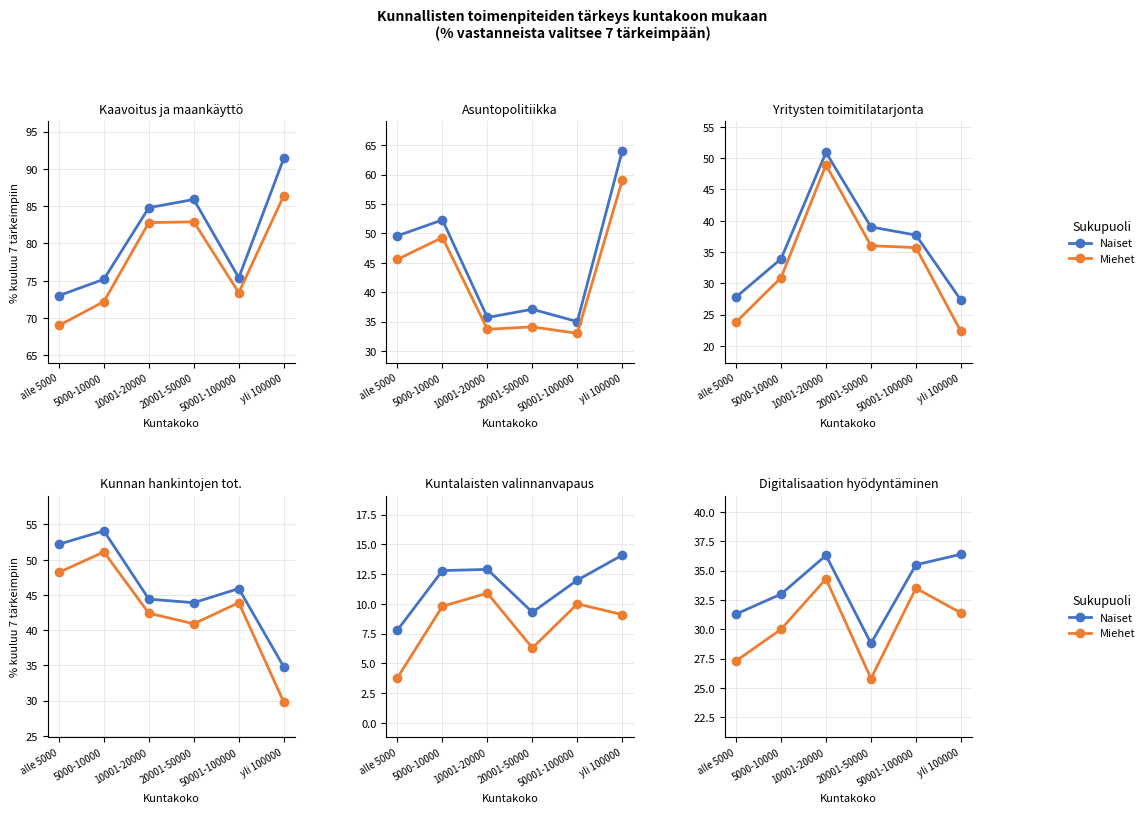

List the series in order of their overall mean, highest first.

Naiset, Miehet